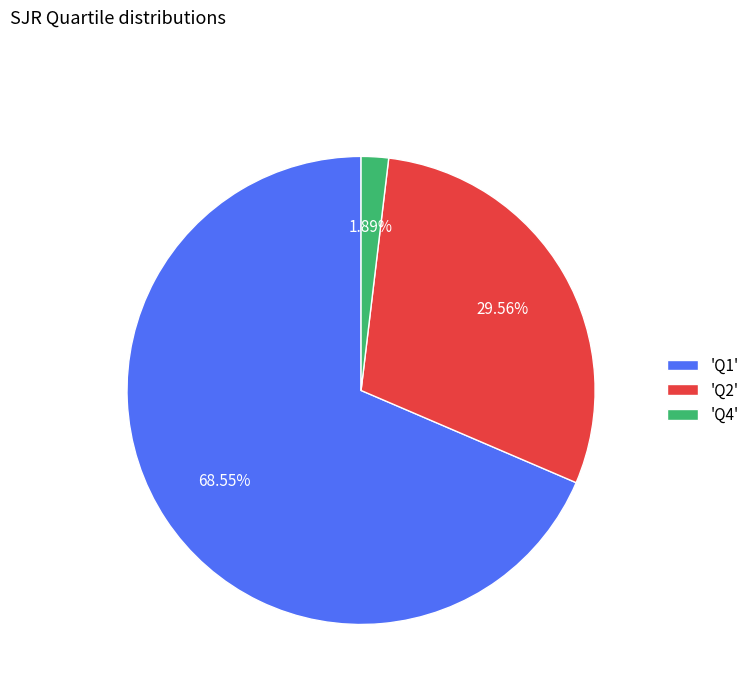

Is the sum of 'Q2' and 'Q1' greater than half?

Yes